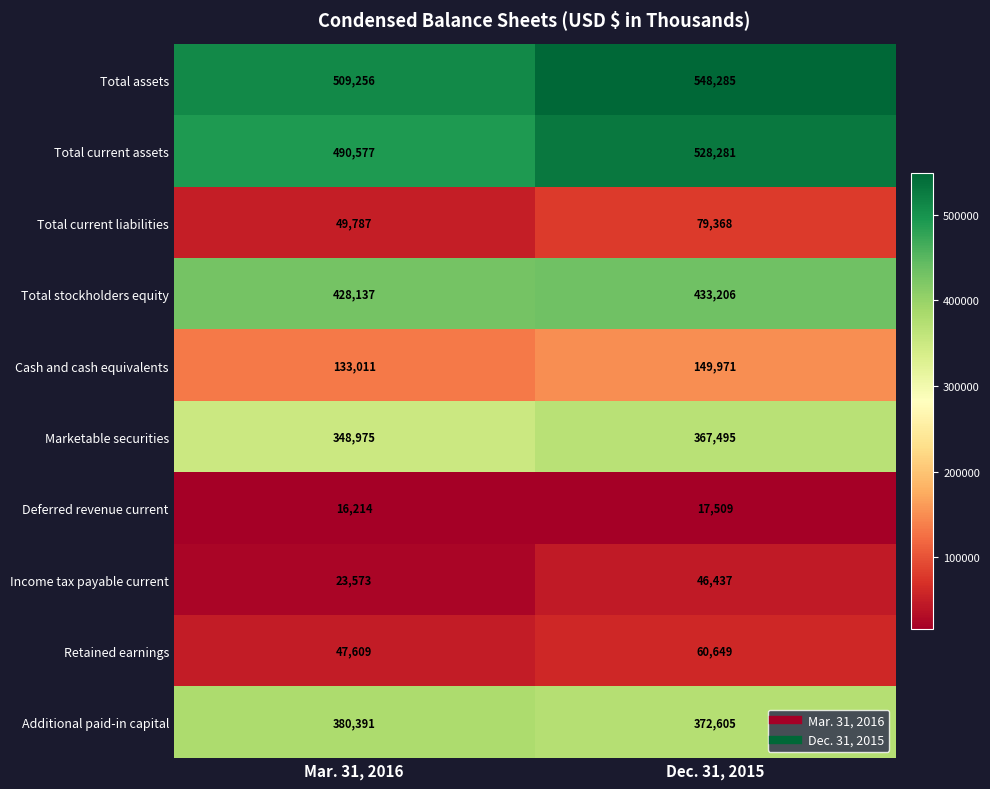

Reading right to left, extract all data points from this chart.

Total assets: Dec. 31, 2015=548285	Mar. 31, 2016=509256
Total current assets: Dec. 31, 2015=528281	Mar. 31, 2016=490577
Total current liabilities: Dec. 31, 2015=79368	Mar. 31, 2016=49787
Total stockholders equity: Dec. 31, 2015=433206	Mar. 31, 2016=428137
Cash and cash equivalents: Dec. 31, 2015=149971	Mar. 31, 2016=133011
Marketable securities: Dec. 31, 2015=367495	Mar. 31, 2016=348975
Deferred revenue current: Dec. 31, 2015=17509	Mar. 31, 2016=16214
Income tax payable current: Dec. 31, 2015=46437	Mar. 31, 2016=23573
Retained earnings: Dec. 31, 2015=60649	Mar. 31, 2016=47609
Additional paid-in capital: Dec. 31, 2015=372605	Mar. 31, 2016=380391